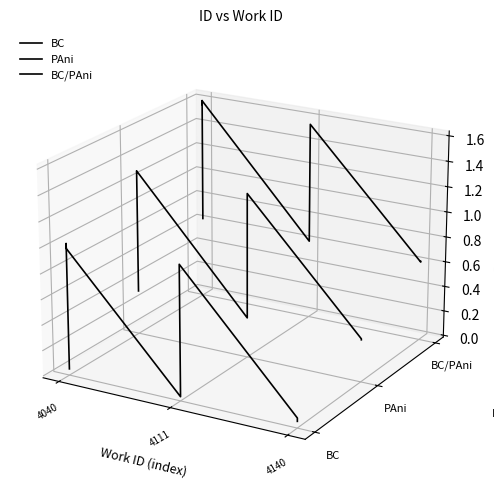

How many data points in BC are above 0?

3